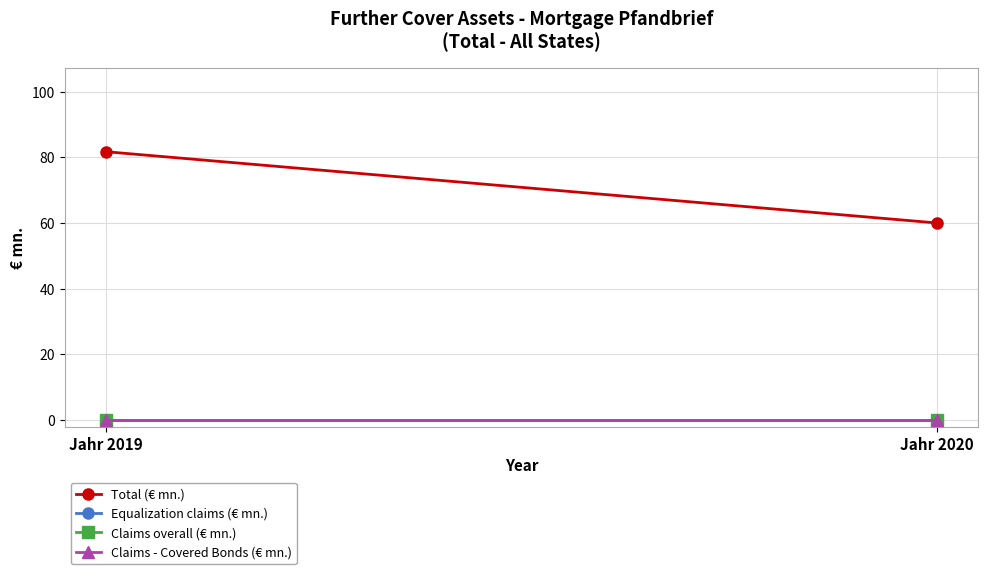

The value of Total (€ mn.) at Jahr 2020 is 60.0. True or false?

True